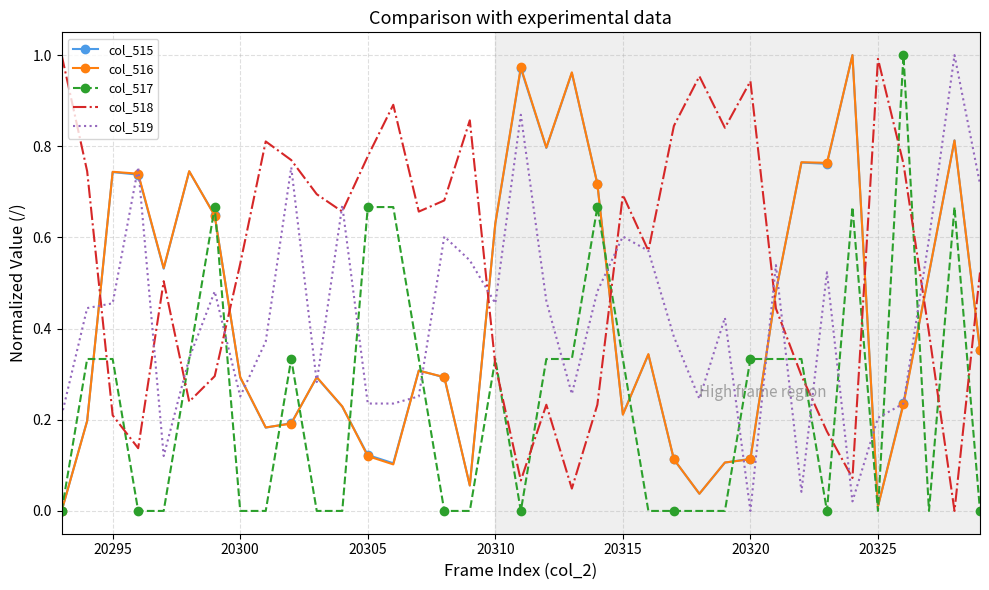

Which series ends up on top after the final intersection of col_516 and col_518?

col_518